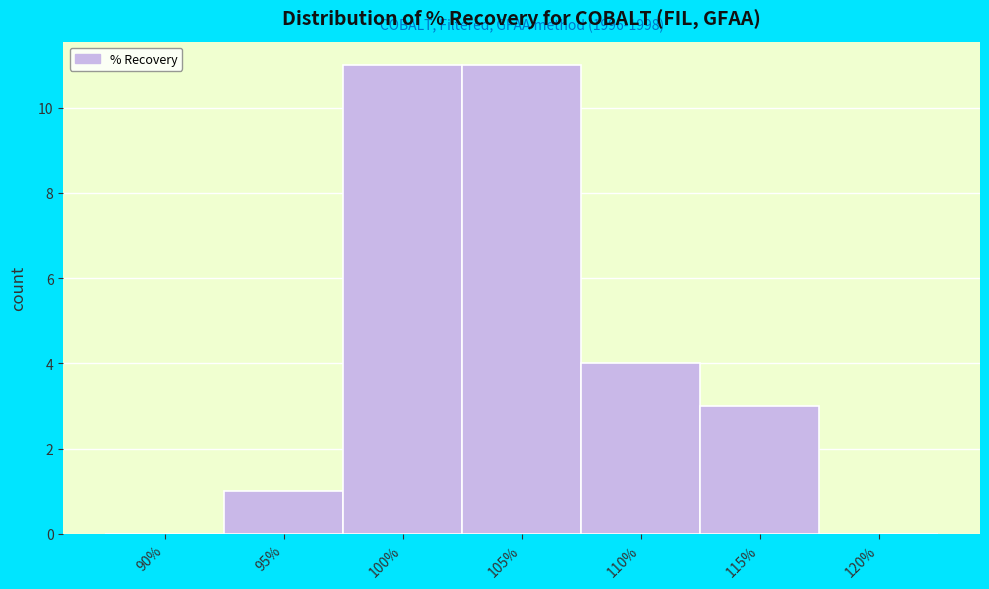

Reading left to right, transcribe all the data shown in this chart.

90%=0	95%=1	100%=11	105%=11	110%=4	115%=3	120%=0